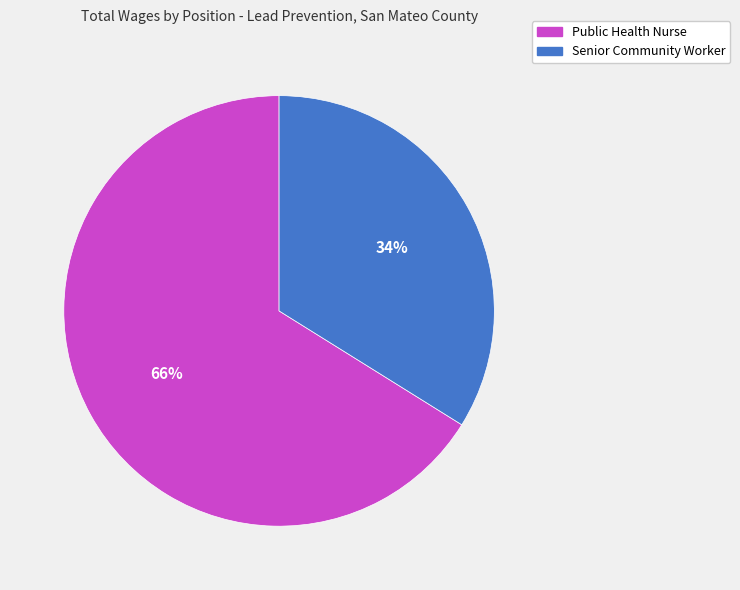

Do Public Health Nurse and Senior Community Worker together represent more than half of the pie?

Yes